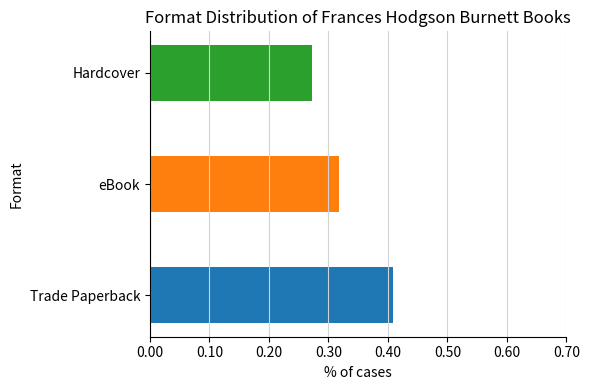

What is the label of the 4th bar from the right?

eBook